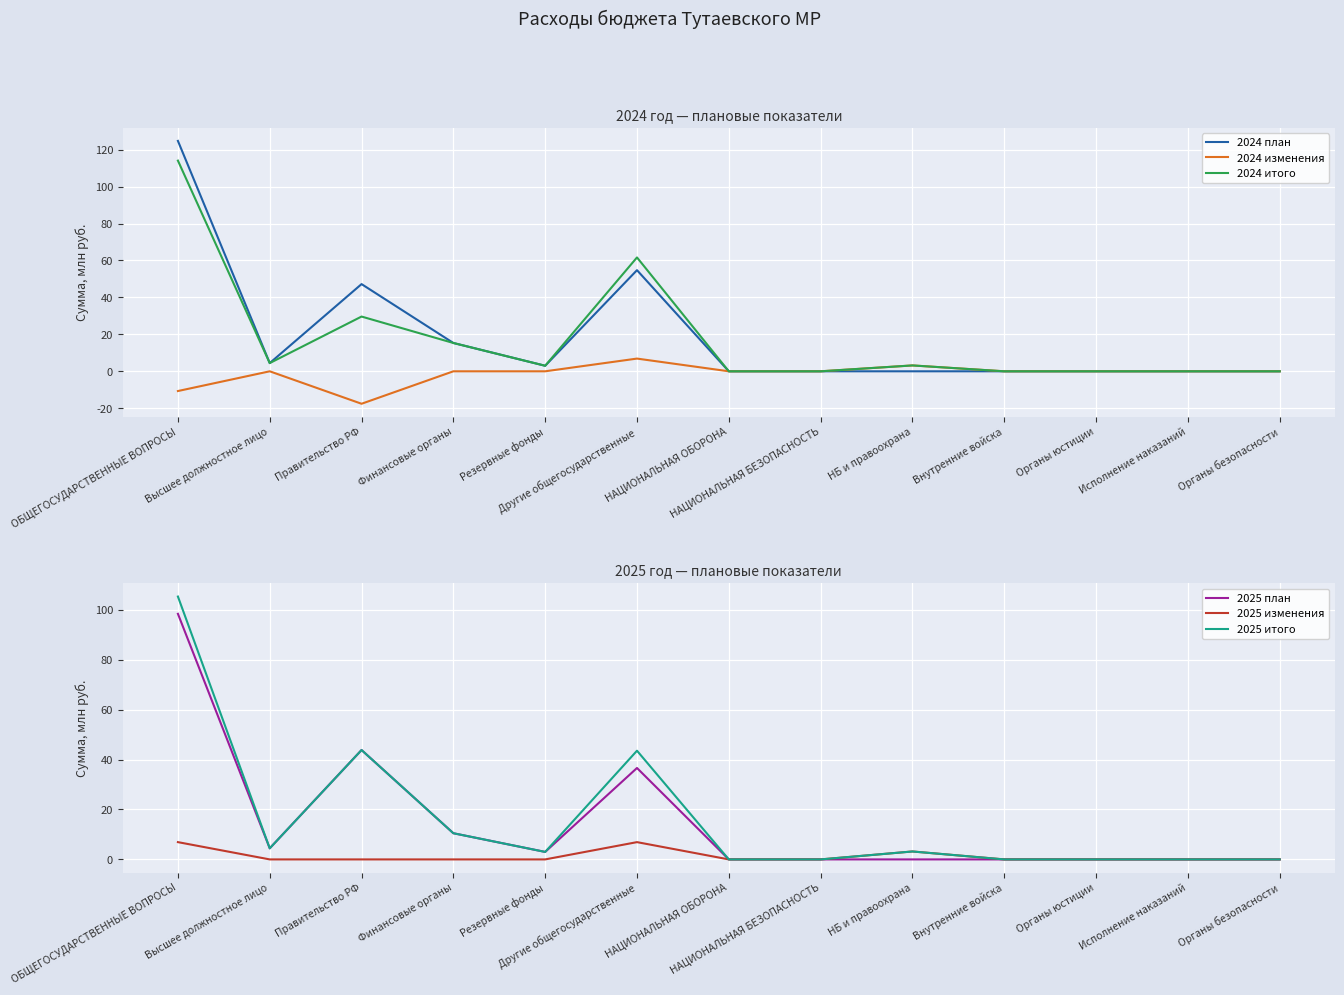

How many distinct data groups are displayed?

6